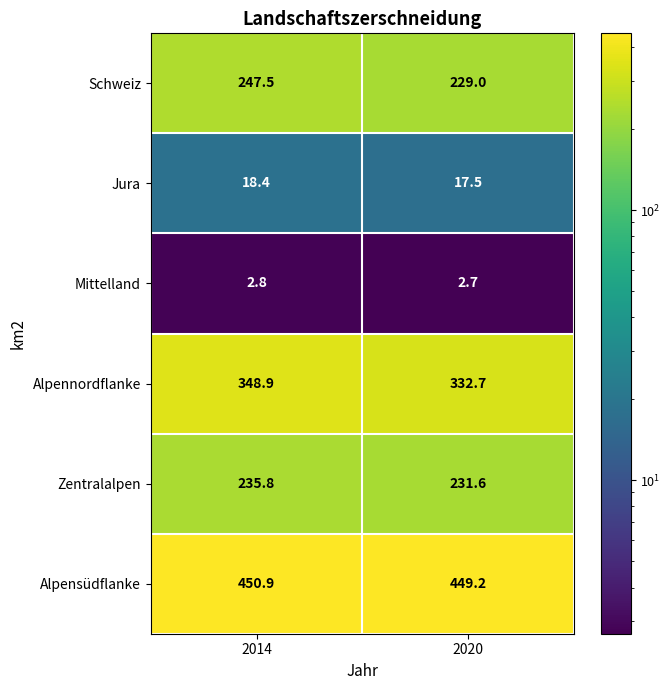

Reading right to left, transcribe all the data shown in this chart.

Schweiz: 229.0	247.5
Jura: 17.5	18.4
Mittelland: 2.7	2.8
Alpennordflanke: 332.7	348.9
Zentralalpen: 231.6	235.8
Alpensüdflanke: 449.2	450.9